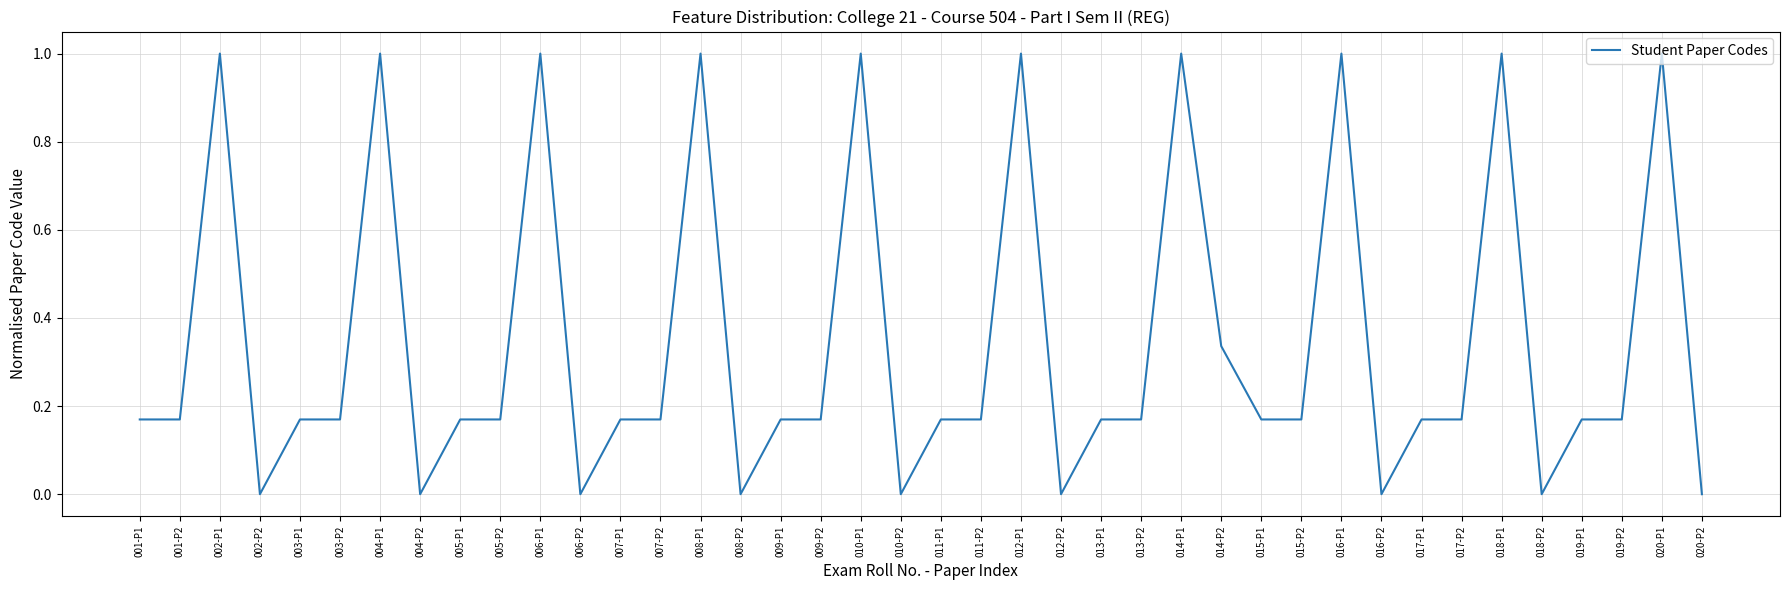

What position from the right is 014-P2?

13